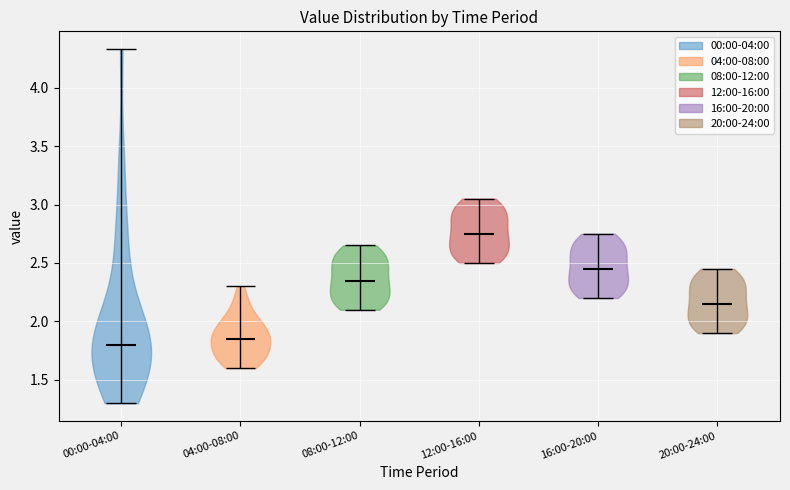

Which violin has the highest median line?

12:00-16:00